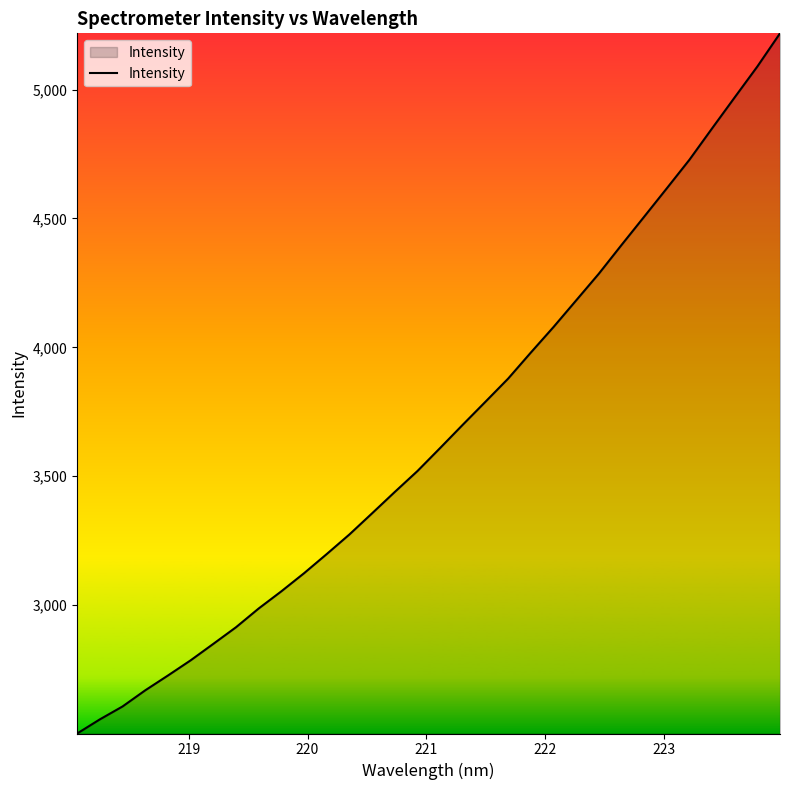

What is the smallest value displayed?

2501.3